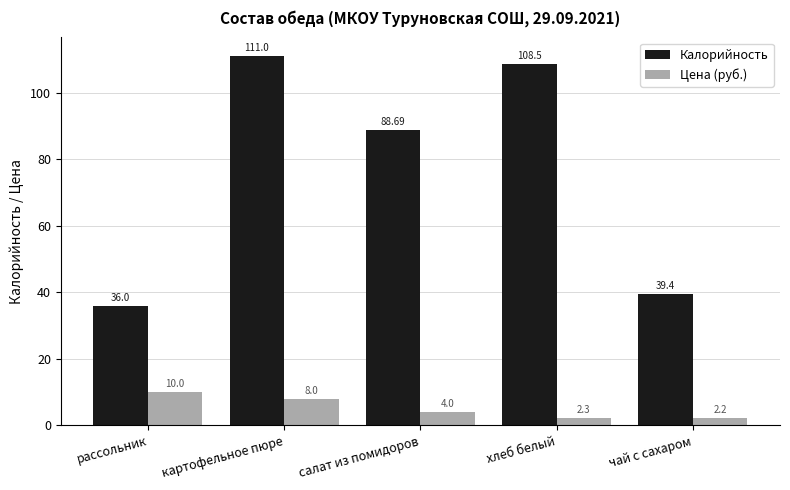

Reading right to left, extract all data points from this chart.

Калорийность: 39.4	108.5	88.7	111.0	36.0
Цена (руб.): 2.2	2.3	4.0	8.0	10.0